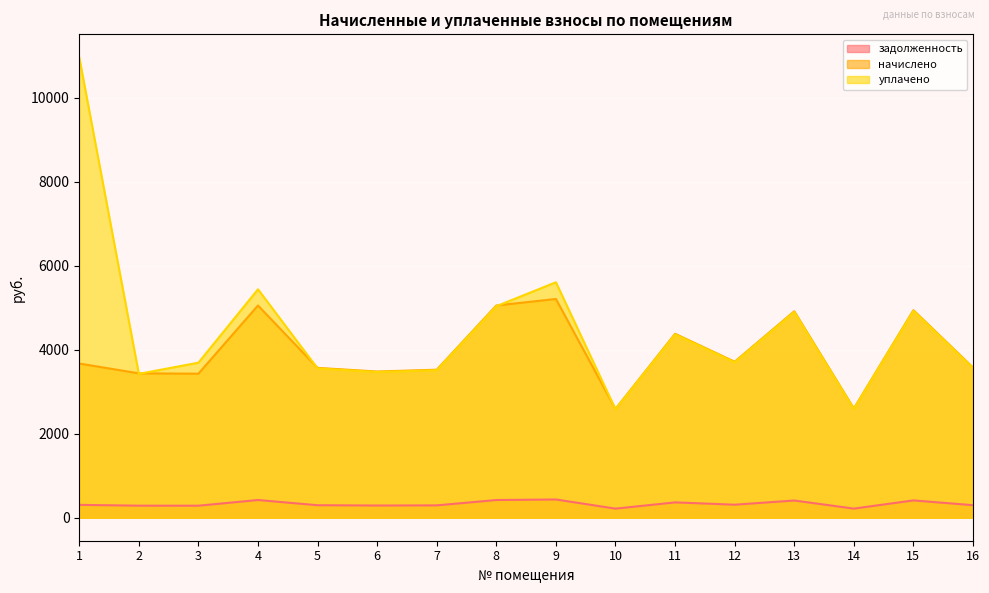

Which series changed the most between 12 and 16?

начислено